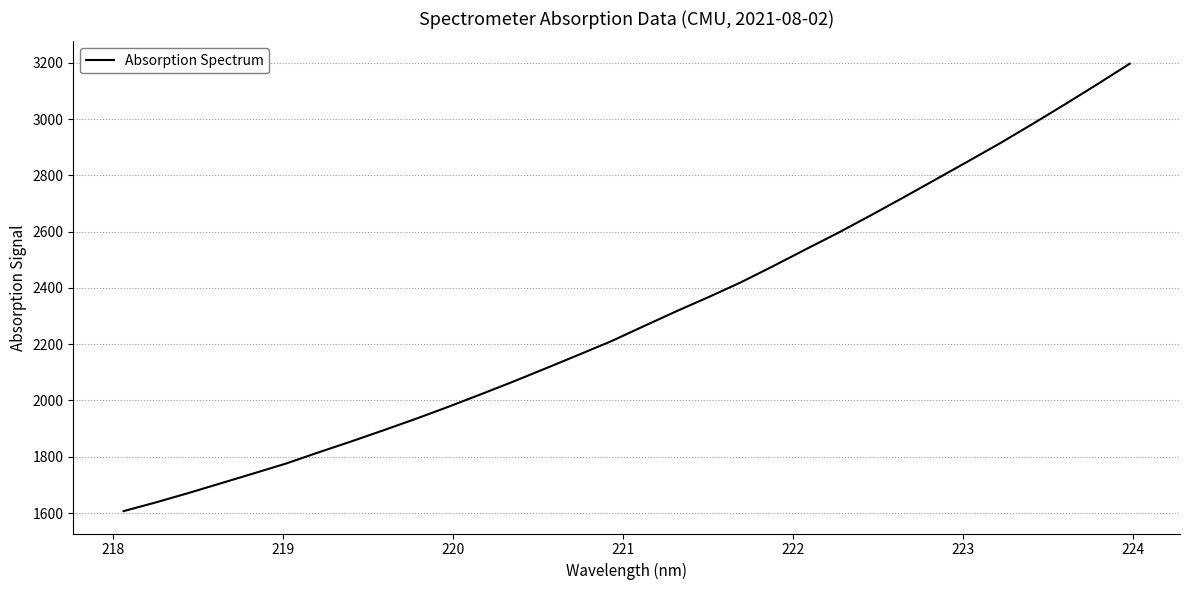

What is the difference between the maximum and minimum values?

1590.0